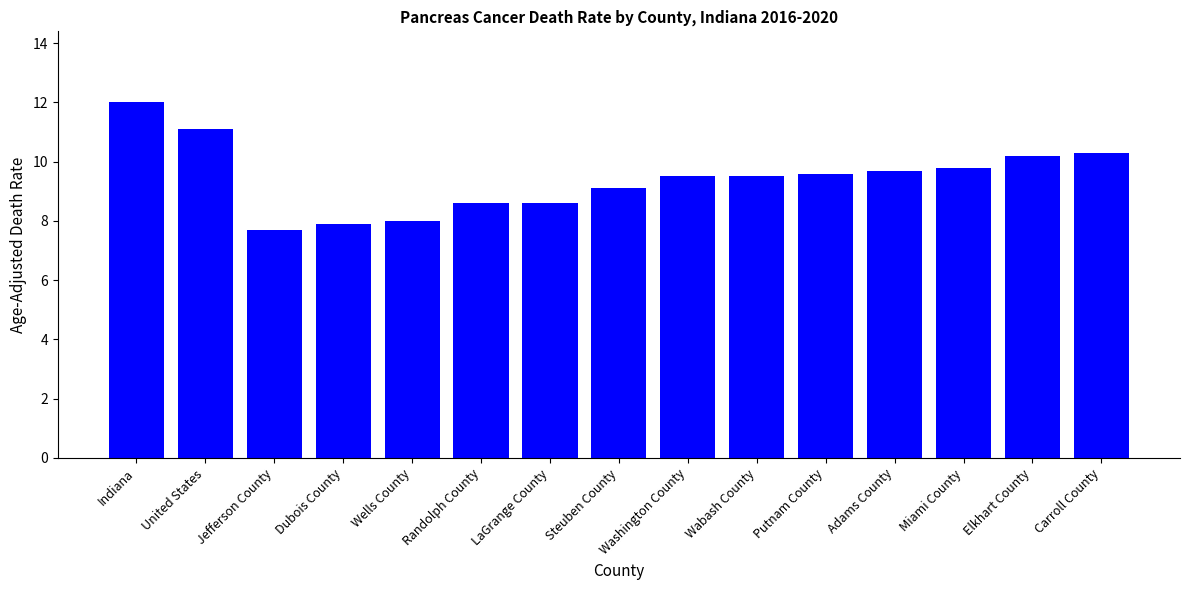

Are the bars grouped side by side (vs. stacked)?

No